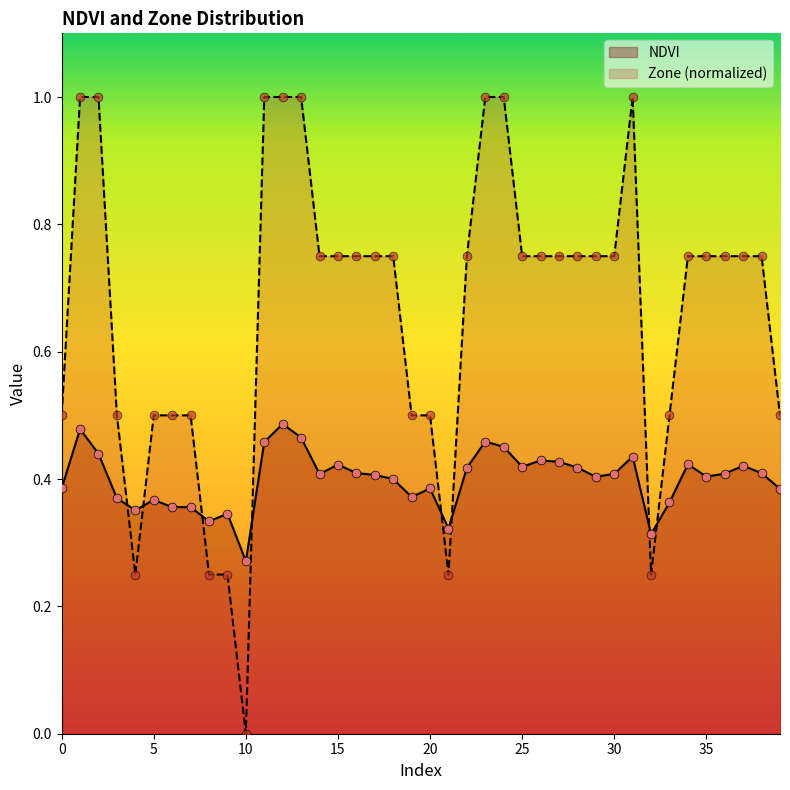

Which series contains the lowest Y value?

Zone